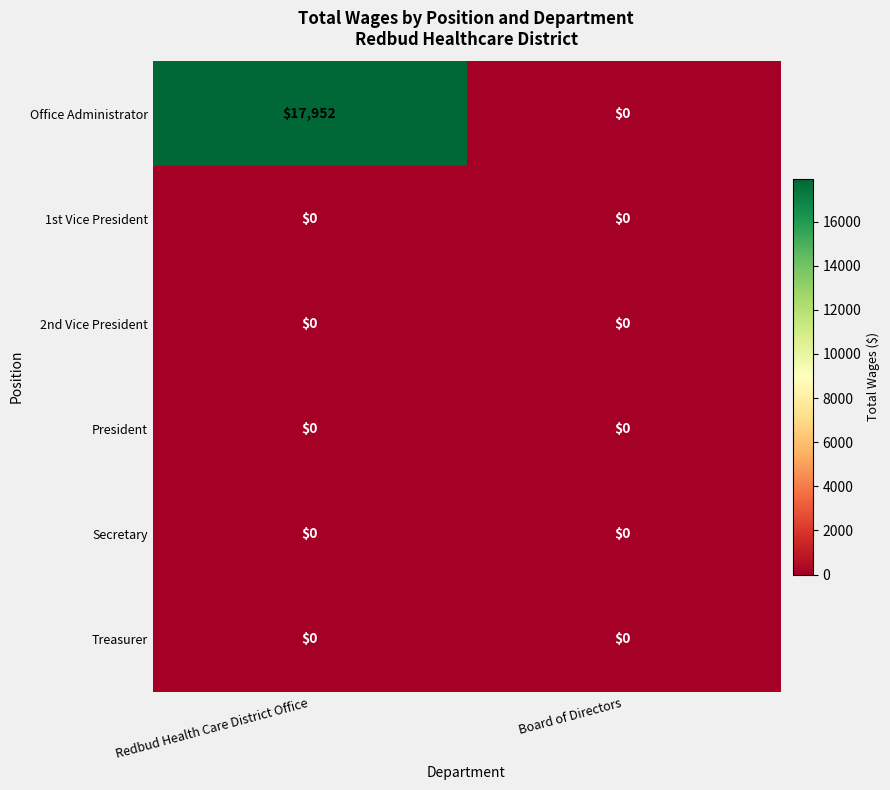

What is the total value across all series at Redbud Health Care District Office?

17952